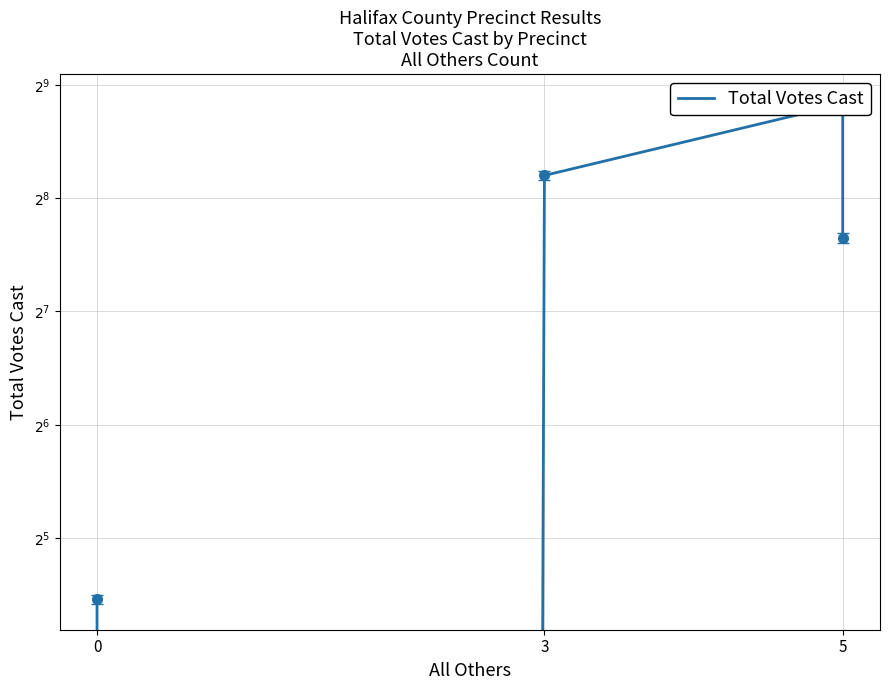

How many categories are shown in the chart?

5